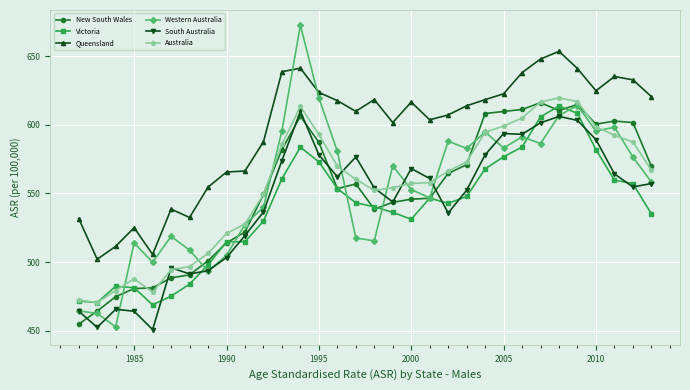

What is the difference between the maximum and minimum values in the Victoria series?

144.9